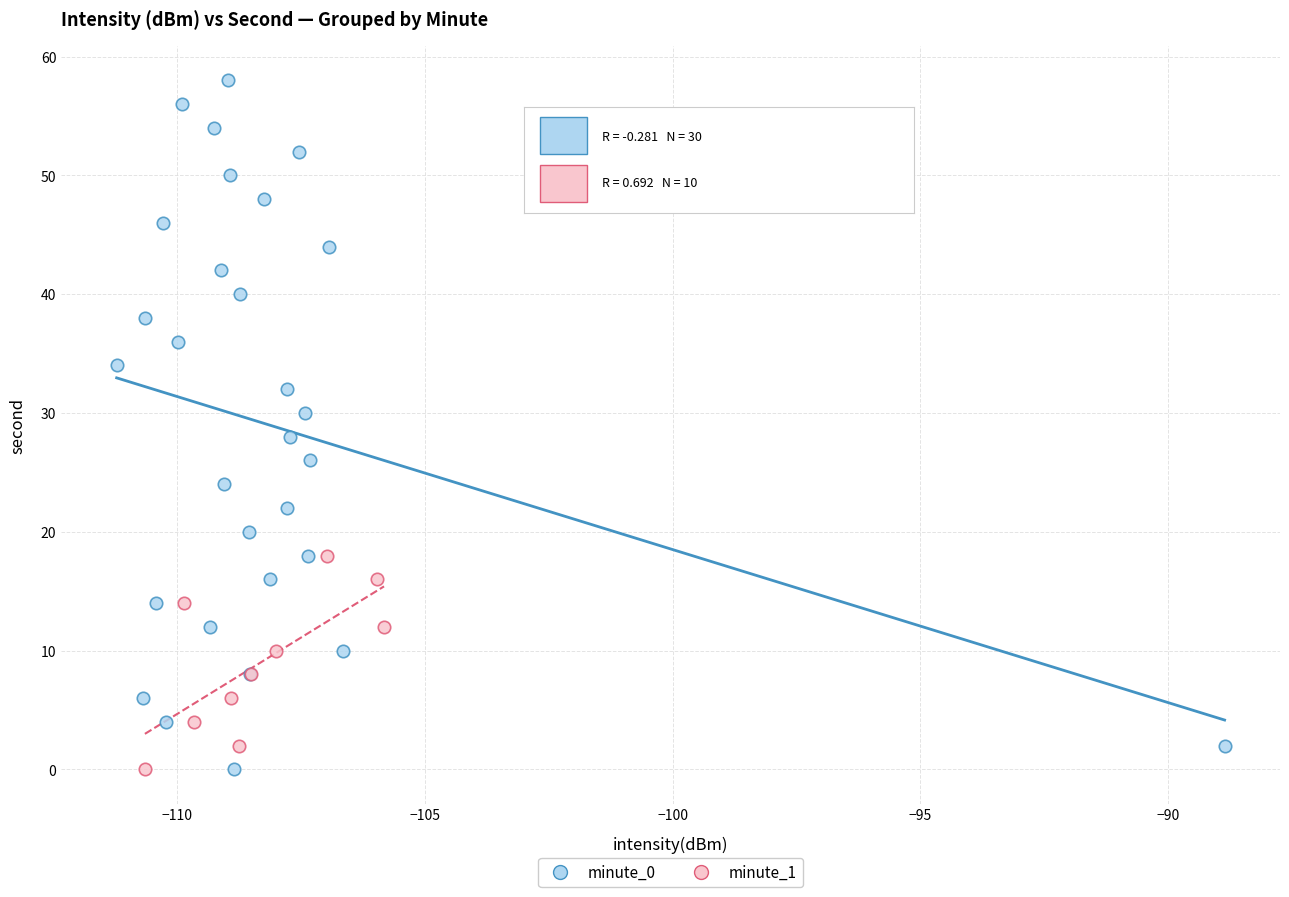

Which series has the widest spread of Y values?

minute_0